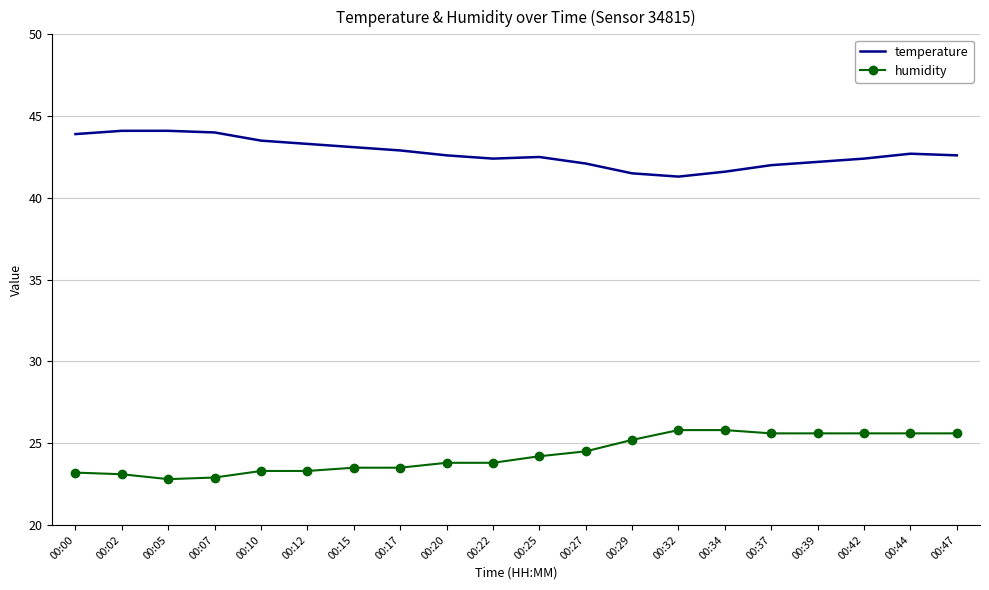

Where does the temperature series first go above 42?

00:00